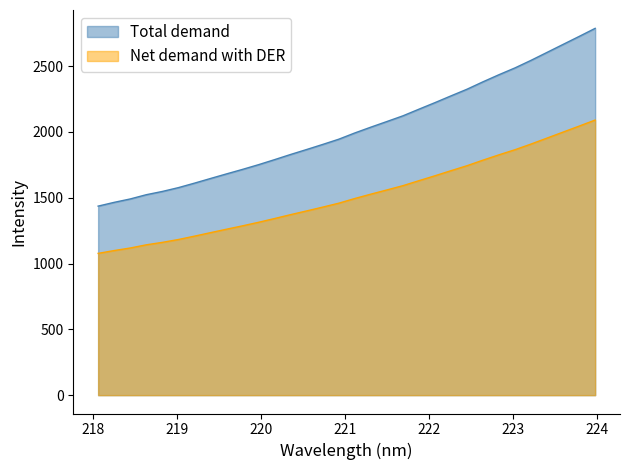

True or false: Net demand with DER and Total demand intersect in this chart.

False